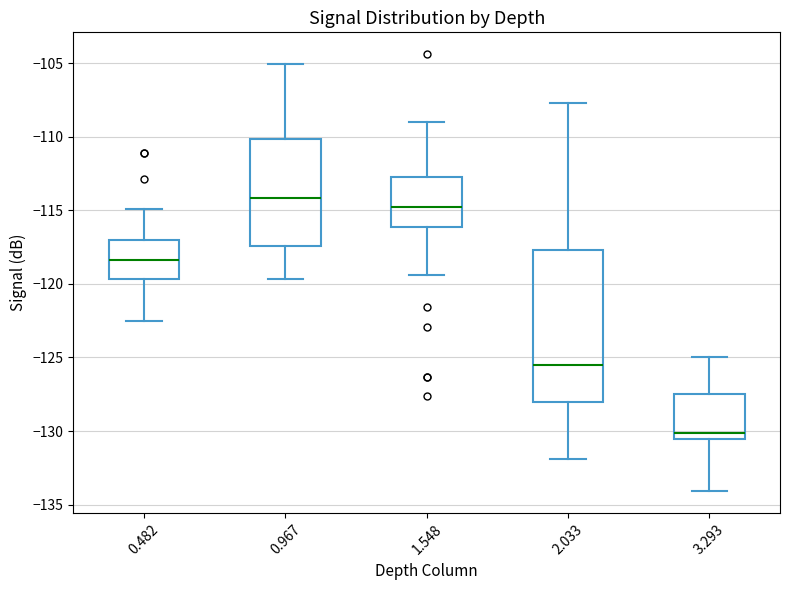

Where is the lower edge of the box at x = 2.033 on the y-axis? The values are not printed on the chart, so give them approximately, as read against the axis.

-128.0